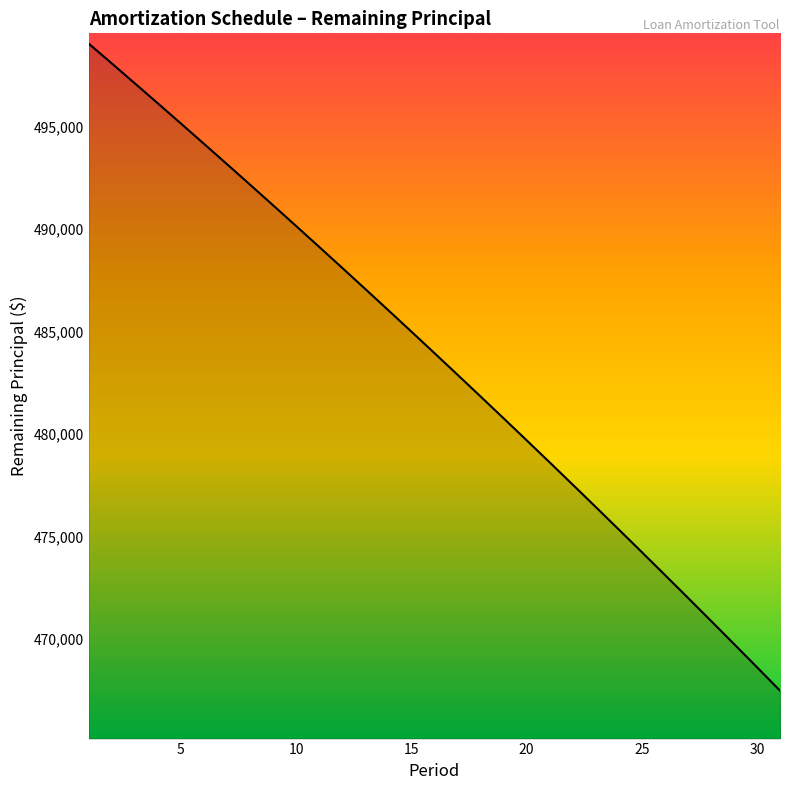

What is the minimum value shown in the chart?

467488.8